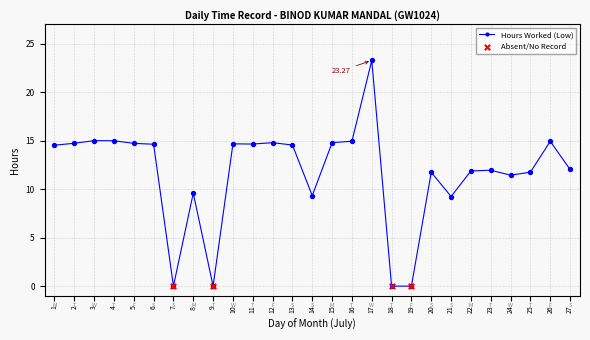

Between 15 and 27, which is larger?

15